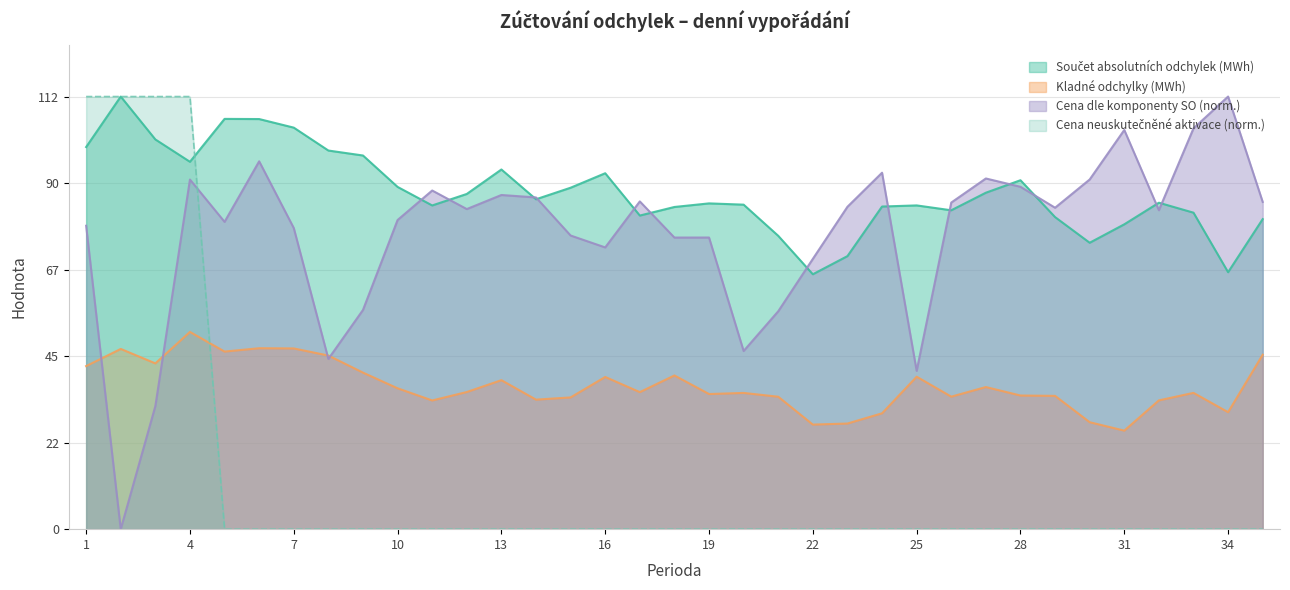

The value of Kladné odchylky (MWh) at 14 is 46.2. True or false?

False